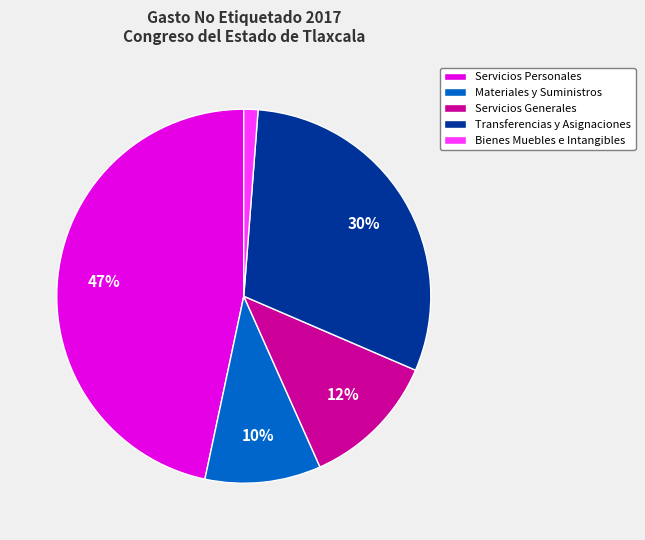

To the nearest percent, what portion does Servicios Generales represent?

12%